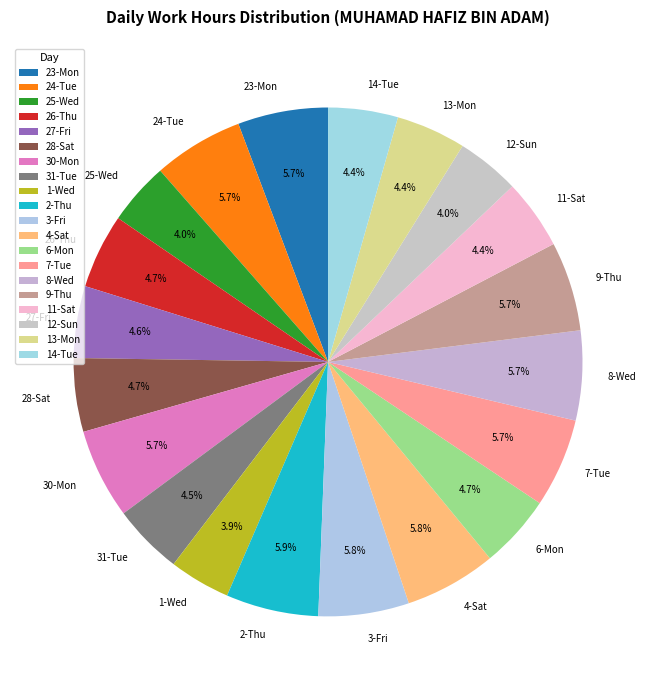

True or false: 30-Mon accounts for 6% of the total.

True